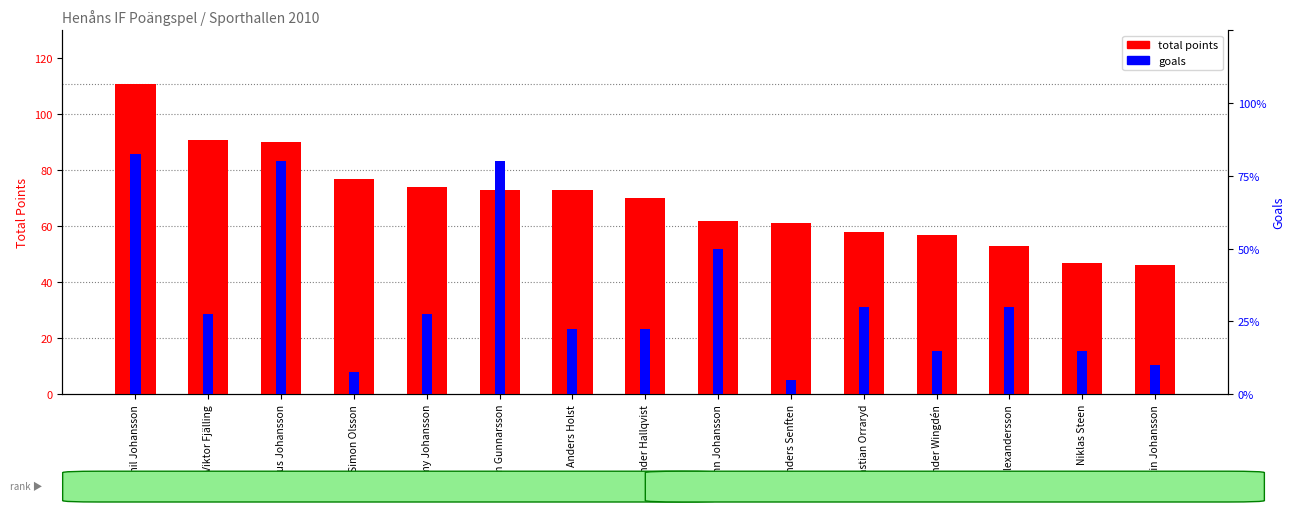

At which label does goals reach its minimum?

Anders Senften